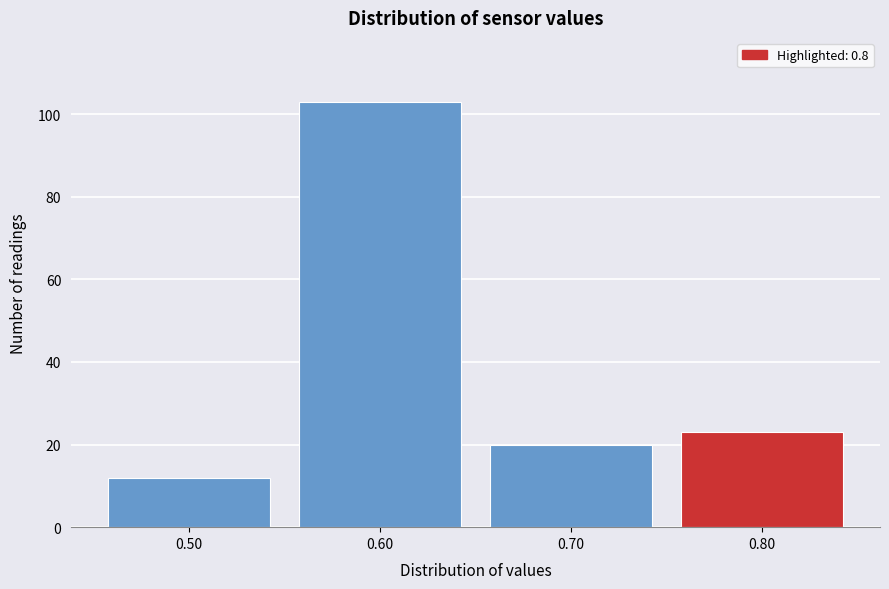

Reading right to left, what are all the values shown in this chart?

23	20	103	12